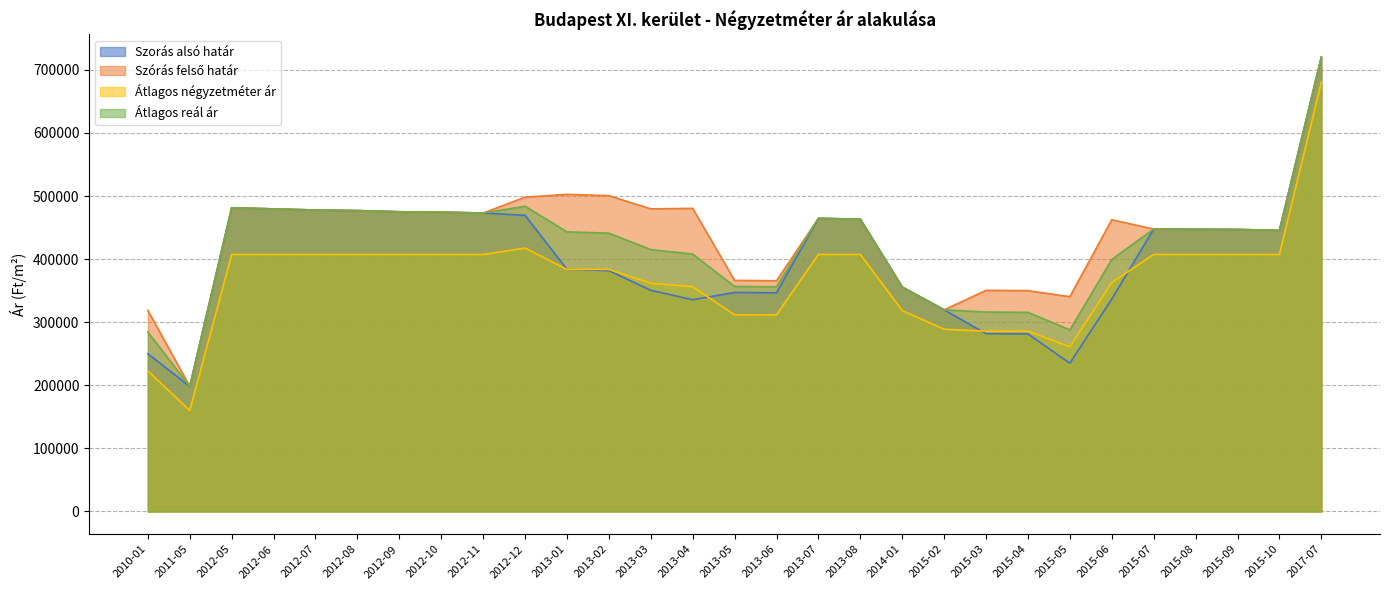

What are all the series names shown in the legend?

Szorás alsó határ, Szórás felső határ, Átlagos négyzetméter ár, Átlagos reál ár